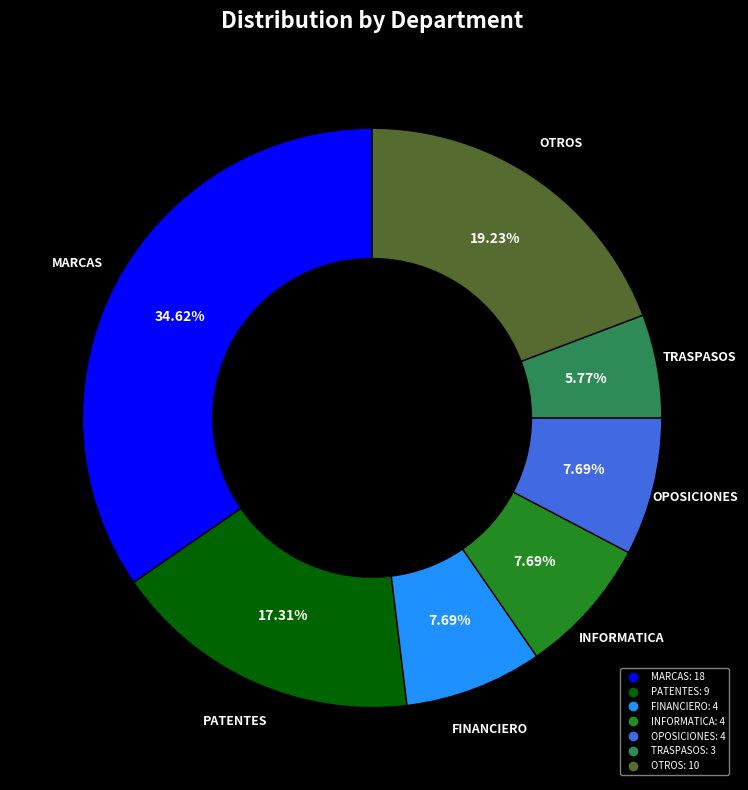

Is there a majority slice in this chart?

No